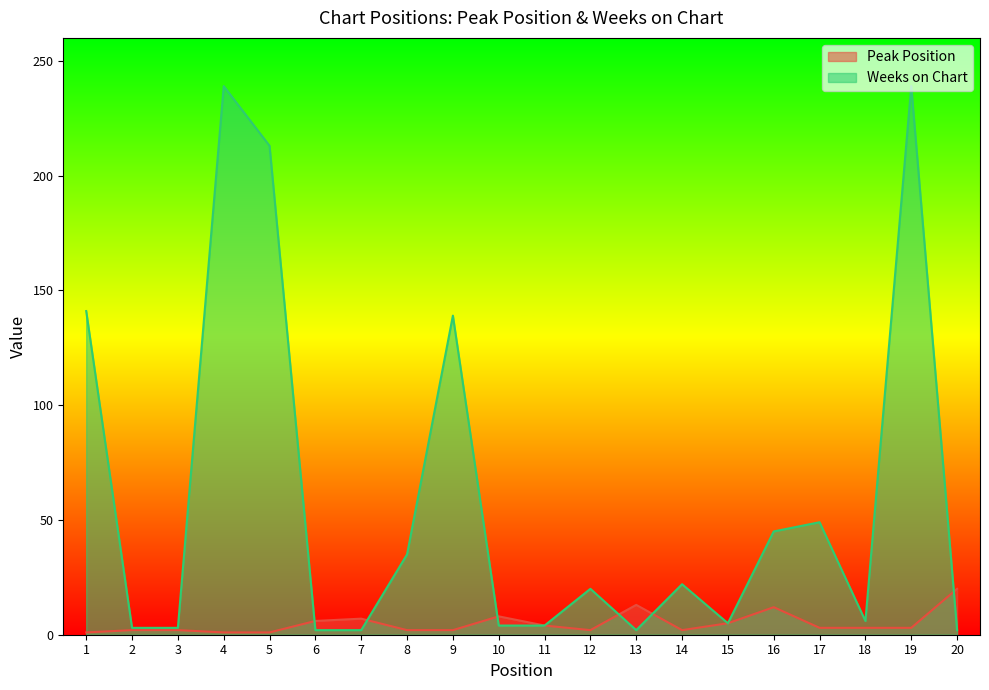

Reading left to right, list all the values displayed in this chart.

Peak Position: 1	2	2	1	1	6	7	2	2	8	4	2	13	2	5	12	3	3	3	20
Weeks on Chart: 141	3	3	239	213	2	2	35	139	4	4	20	2	22	5	45	49	6	239	2